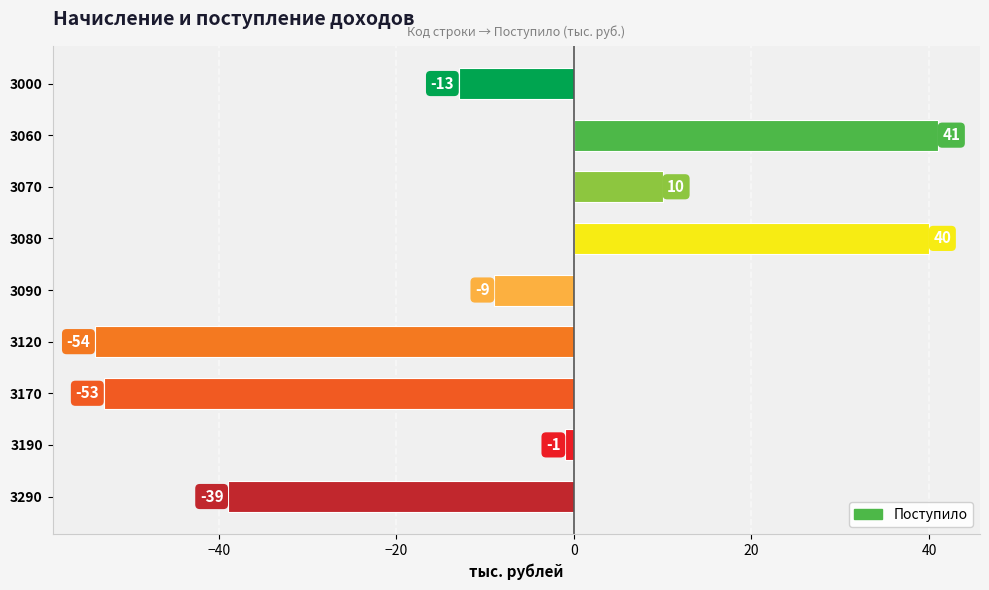

Which label corresponds to the smallest value in the chart?

3120